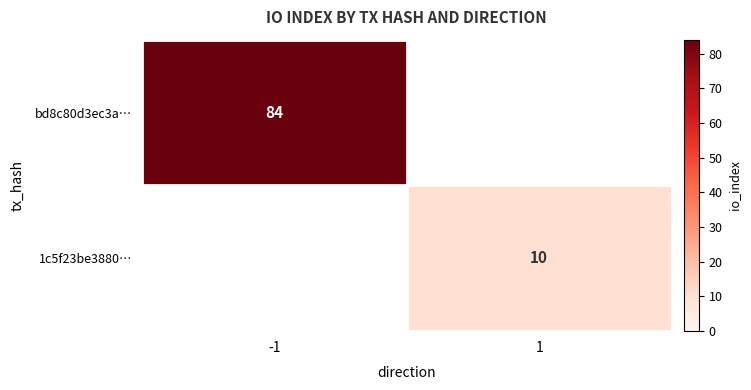

Which has a higher value, 1 or -1?

-1